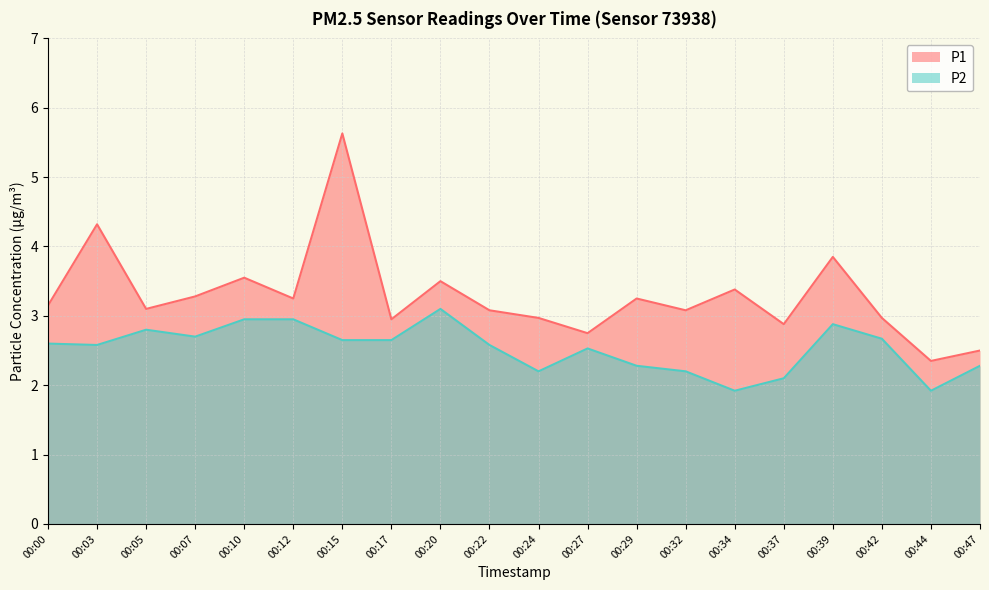

Reading right to left, list all the values displayed in this chart.

P1: 2.5	2.4	3.0	3.9	2.9	3.4	3.1	3.2	2.8	3.0	3.1	3.5	3.0	5.6	3.2	3.5	3.3	3.1	4.3	3.1
P2: 2.3	1.9	2.7	2.9	2.1	1.9	2.2	2.3	2.5	2.2	2.6	3.1	2.6	2.6	3.0	3.0	2.7	2.8	2.6	2.6